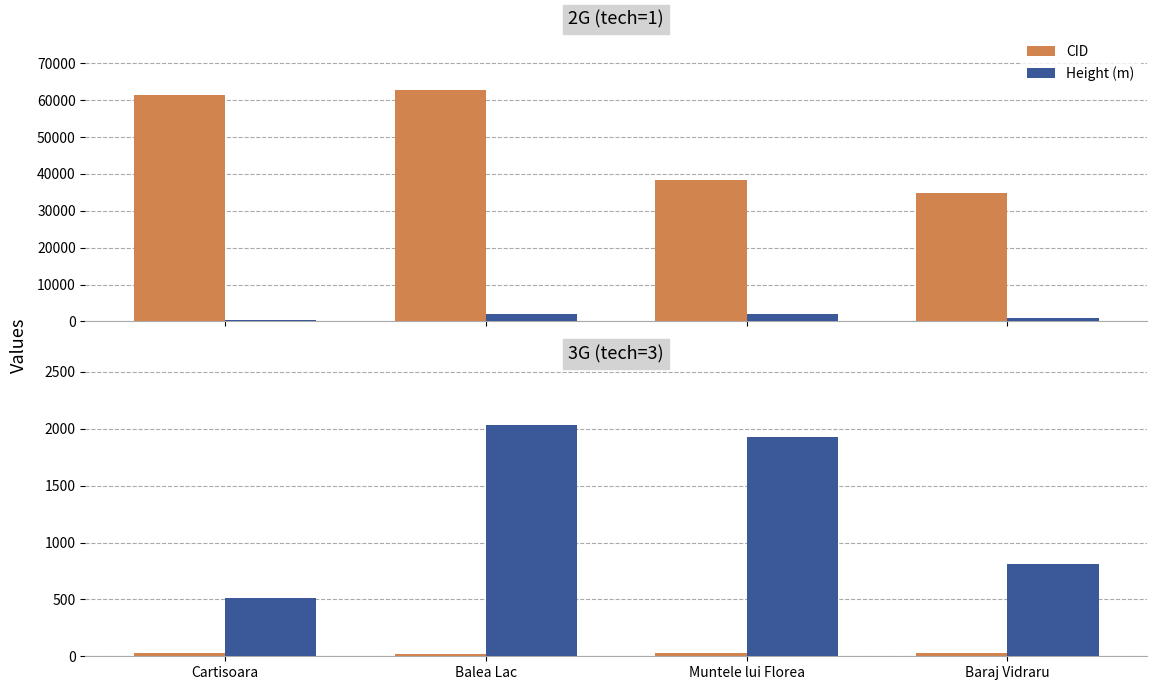

At Baraj Vidraru, list the series in order from largest to smallest.

Height (m), CID